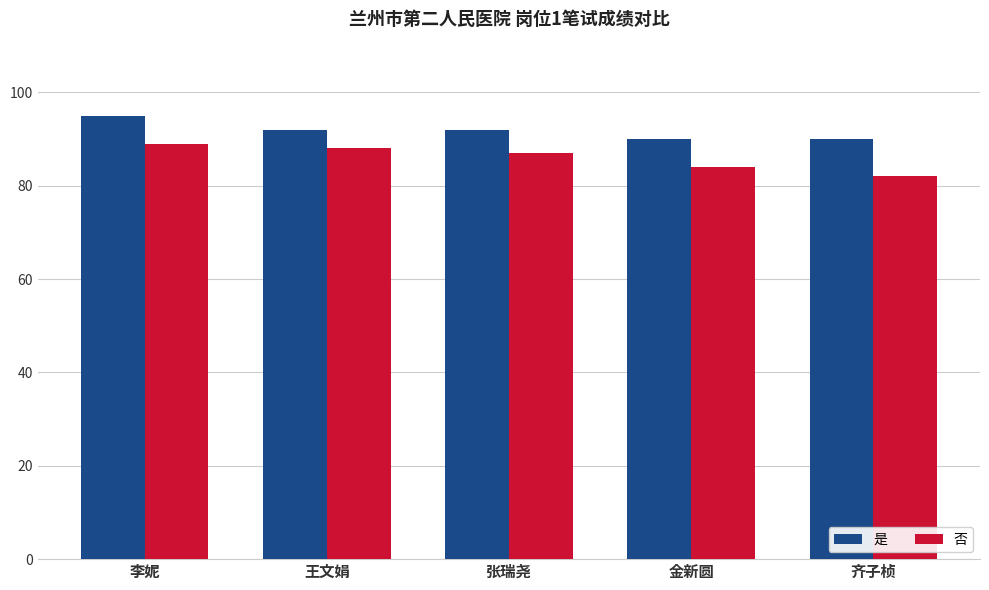

What is the spread (max minus min) of values at 王文娟?

4